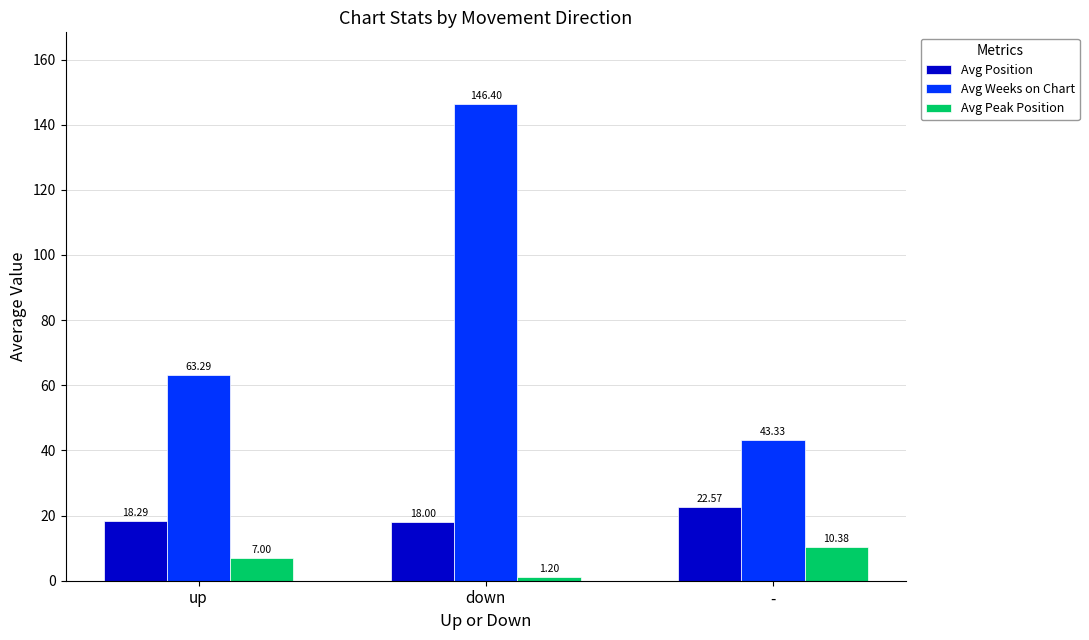

Is the value of Avg Peak Position at up greater than the value of Avg Position at up?

No